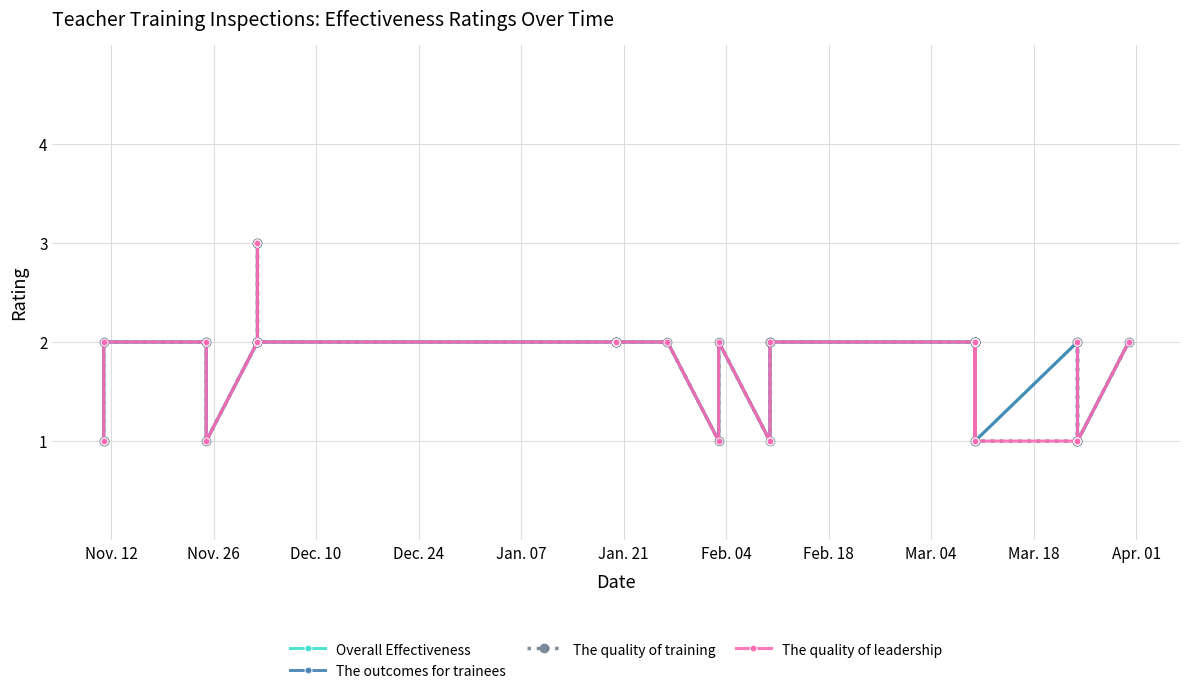

True or false: The quality of leadership and Overall Effectiveness intersect in this chart.

False